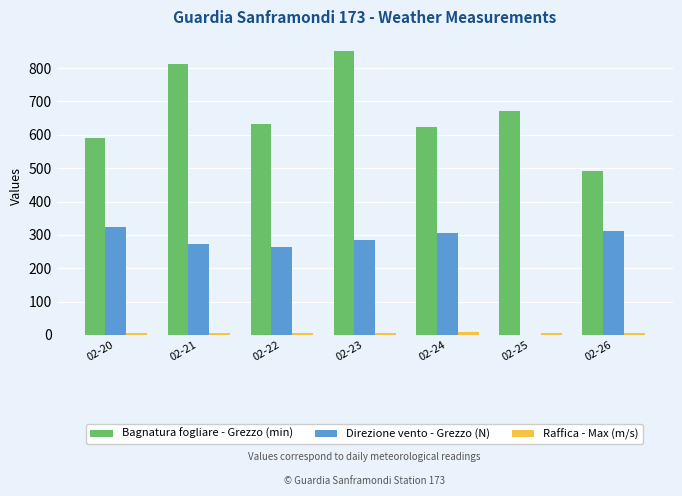

Does the chart contain stacked bars?

No